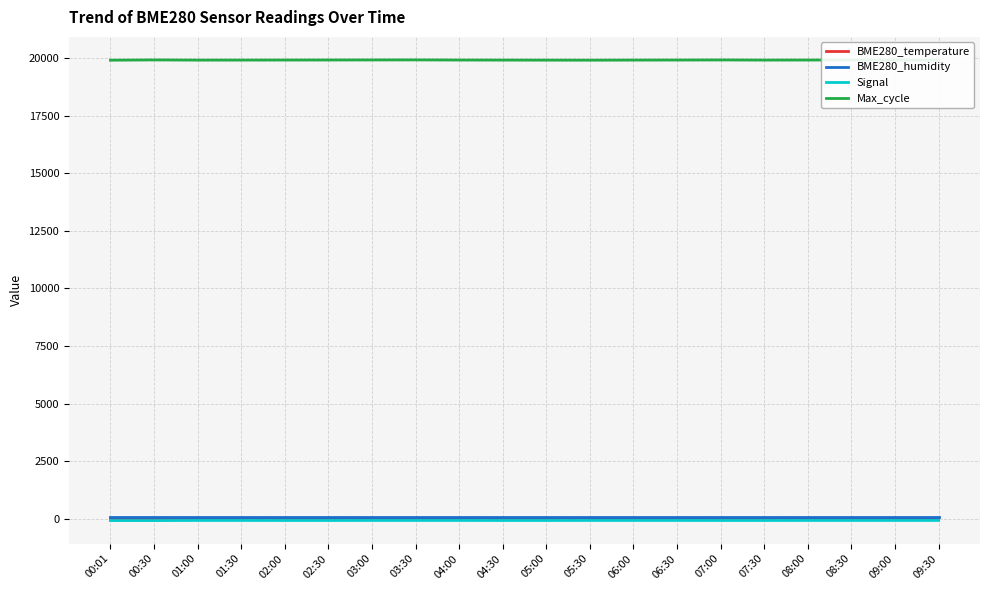

What is the spread (max minus min) of values at 07:00?

19989.0